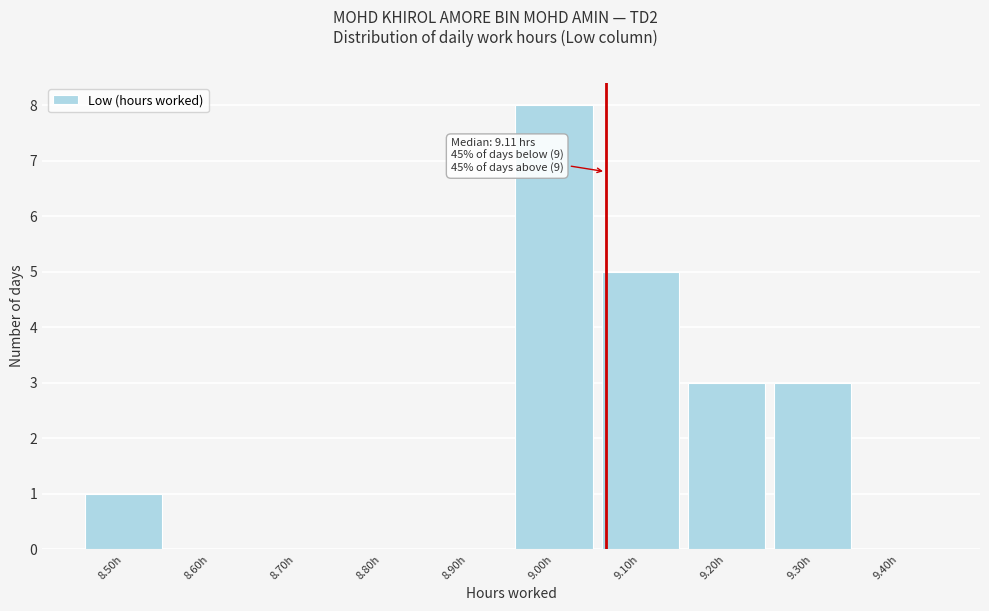

Reading right to left, extract all data points from this chart.

9.40h=0	9.30h=3	9.20h=3	9.10h=5	9.00h=8	8.90h=0	8.80h=0	8.70h=0	8.60h=0	8.50h=1